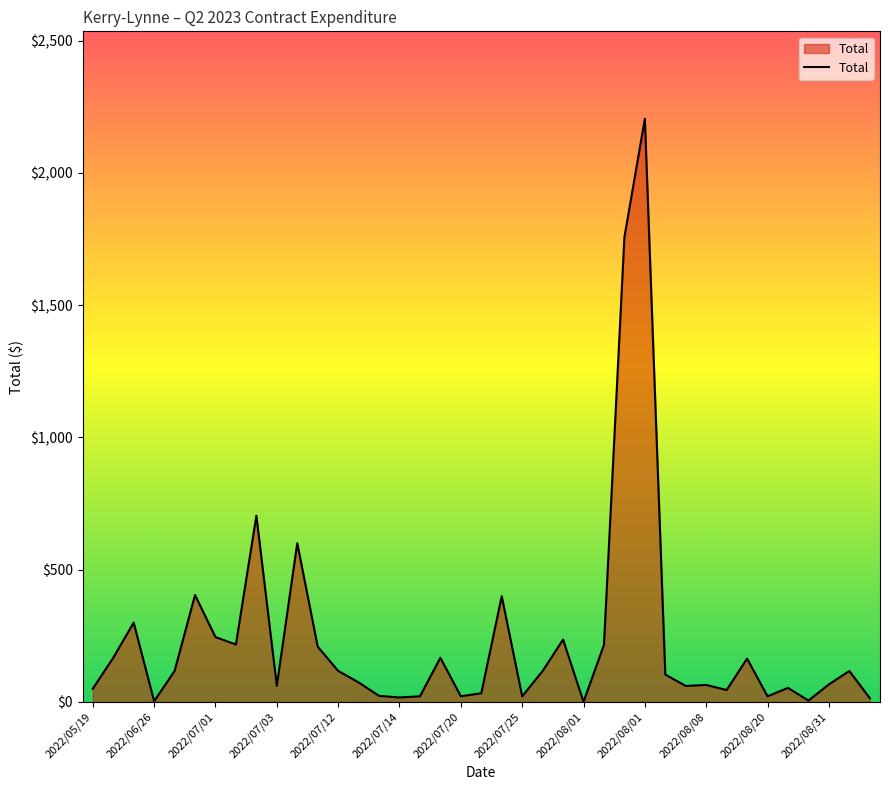

What is the greatest value displayed?

2205.0